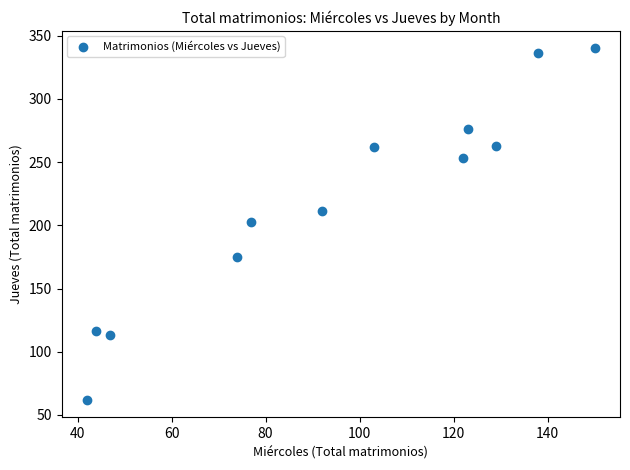

What is the range of X values (max minus min)?

108